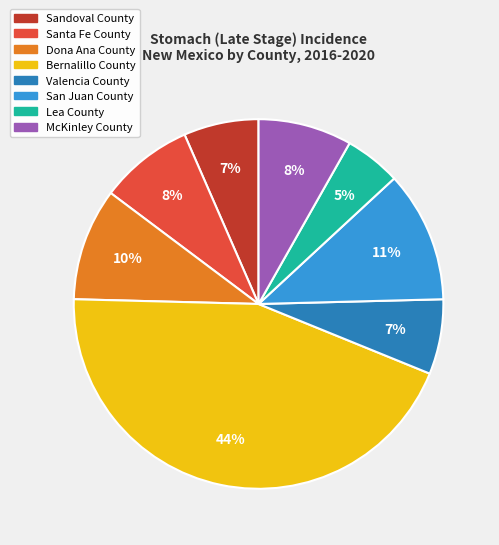

To the nearest percent, what percentage of the pie is Lea County?

5%